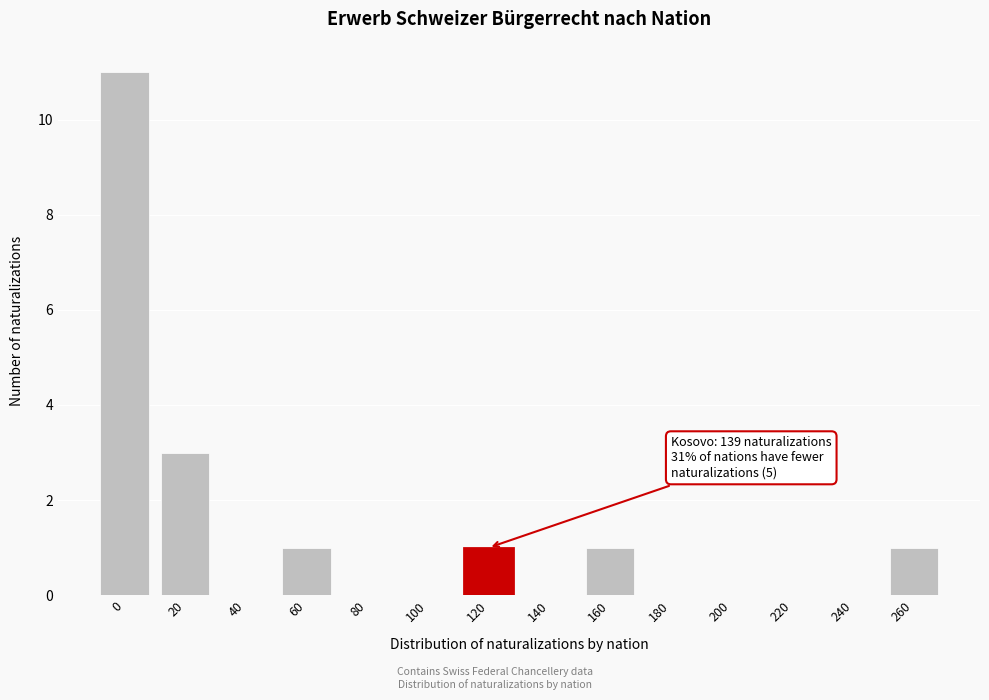

Reading left to right, list all the values displayed in this chart.

0=11	20=3	40=0	60=1	80=0	100=0	120=1	140=0	160=1	180=0	200=0	220=0	240=0	260=1